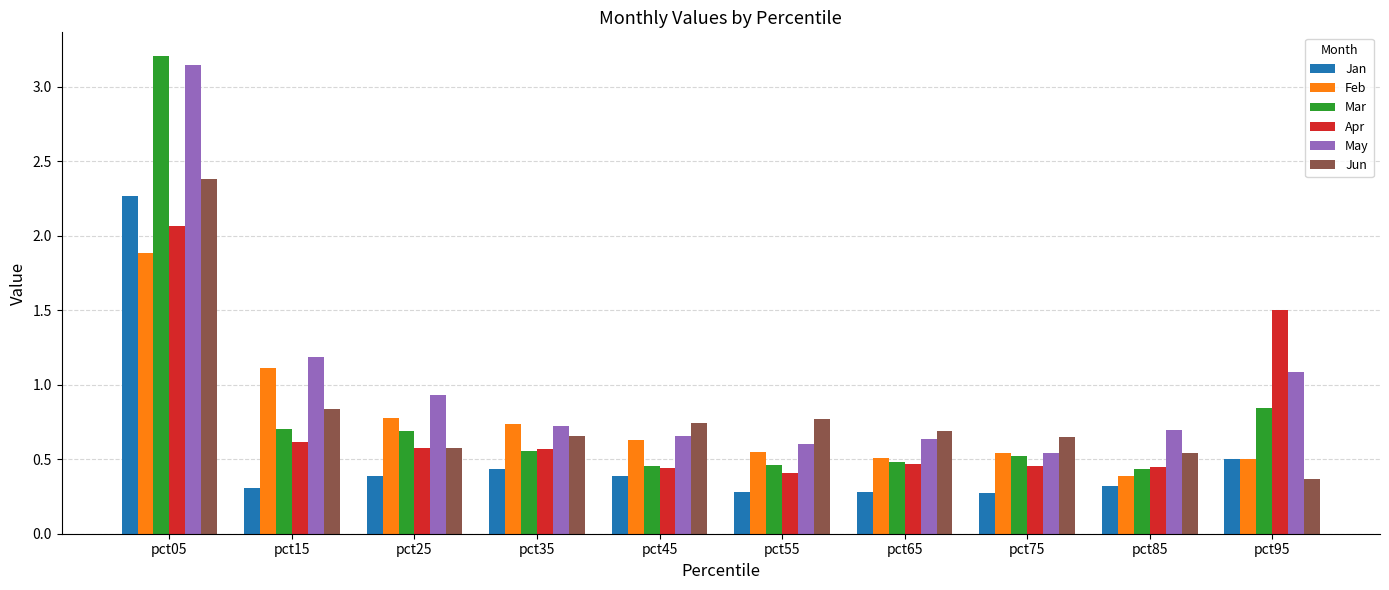

The value of Mar at pct55 is 0.7. True or false?

False